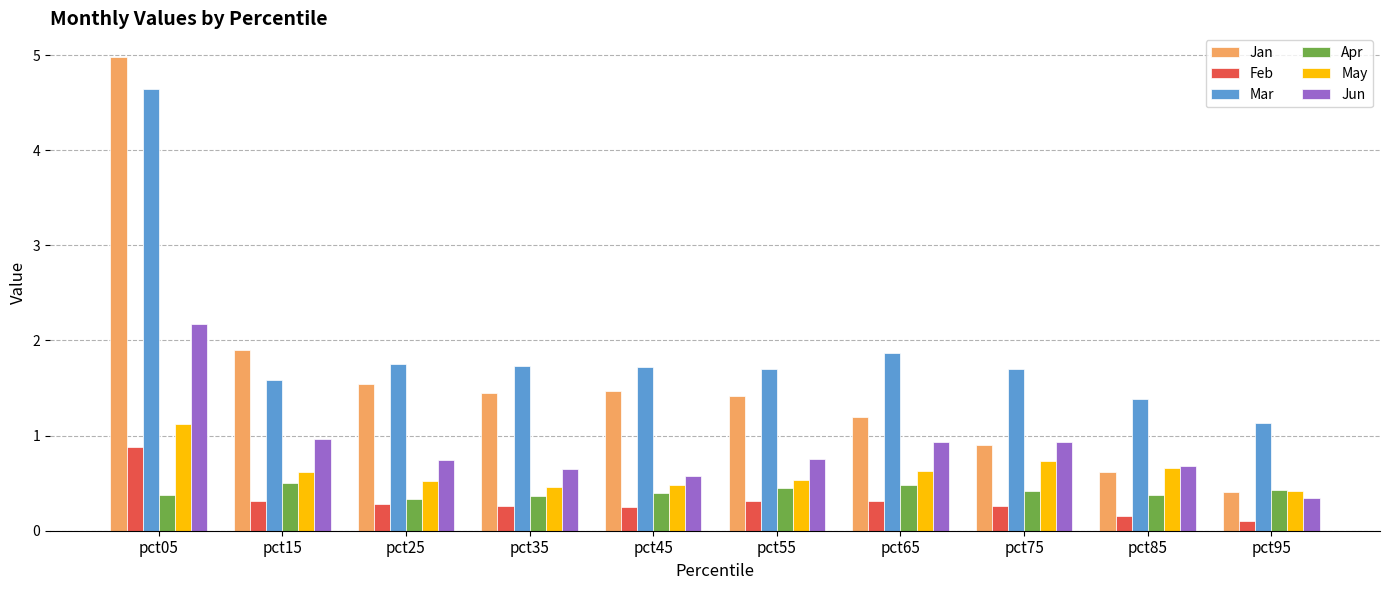

The May series shows 0.5 at pct35. True or false?

True